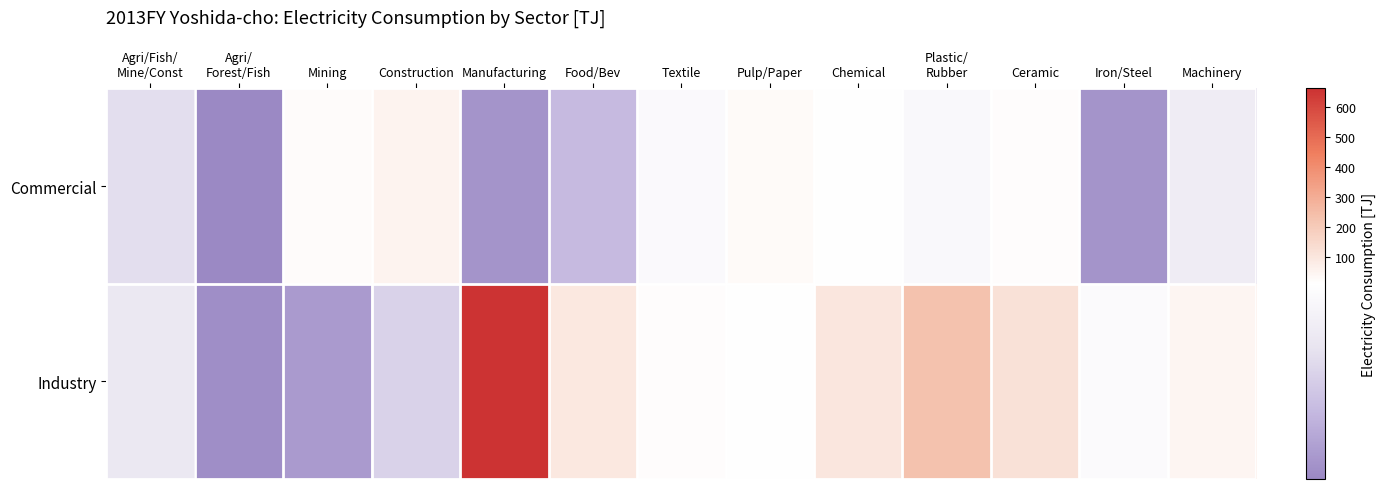

What is the total value across all series at Agri/Fish/
Mine/Const?

13.1